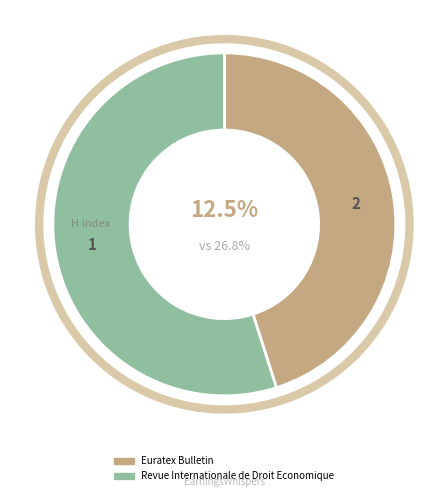

What percentage is NOT represented by Euratex Bulletin?

54.9%